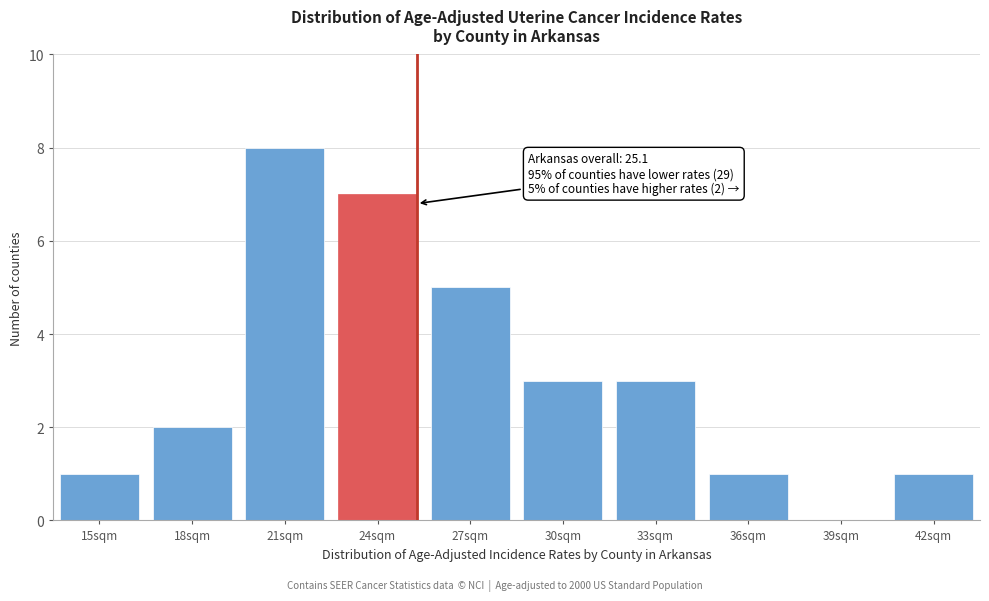

Reading left to right, list all the values displayed in this chart.

15sqm=1	18sqm=2	21sqm=8	24sqm=7	27sqm=5	30sqm=3	33sqm=3	36sqm=1	39sqm=0	42sqm=1